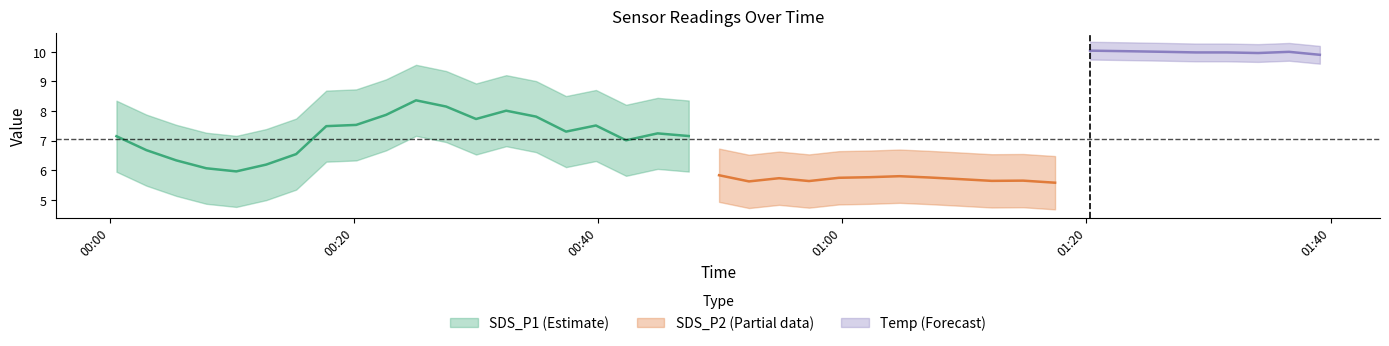

What is the sum of all SDS_P2 values?

223.1